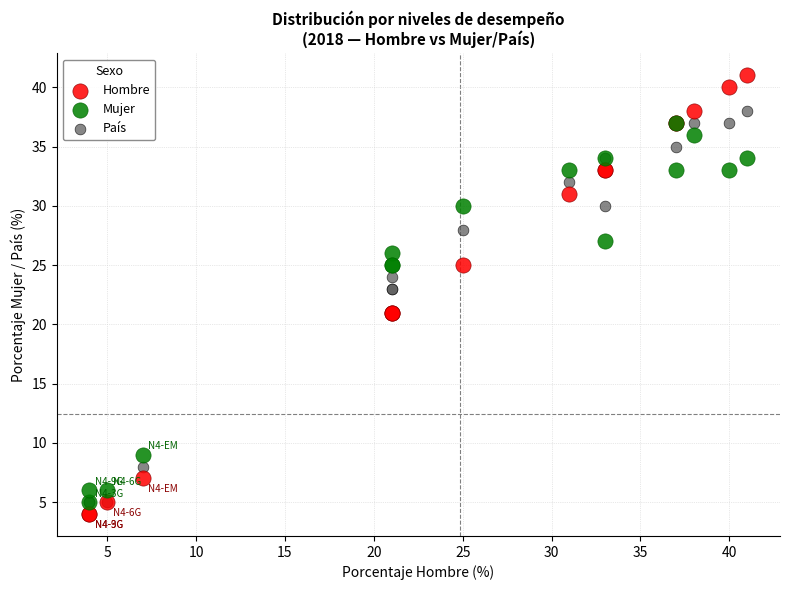

Which series contains the highest Y value?

Hombre